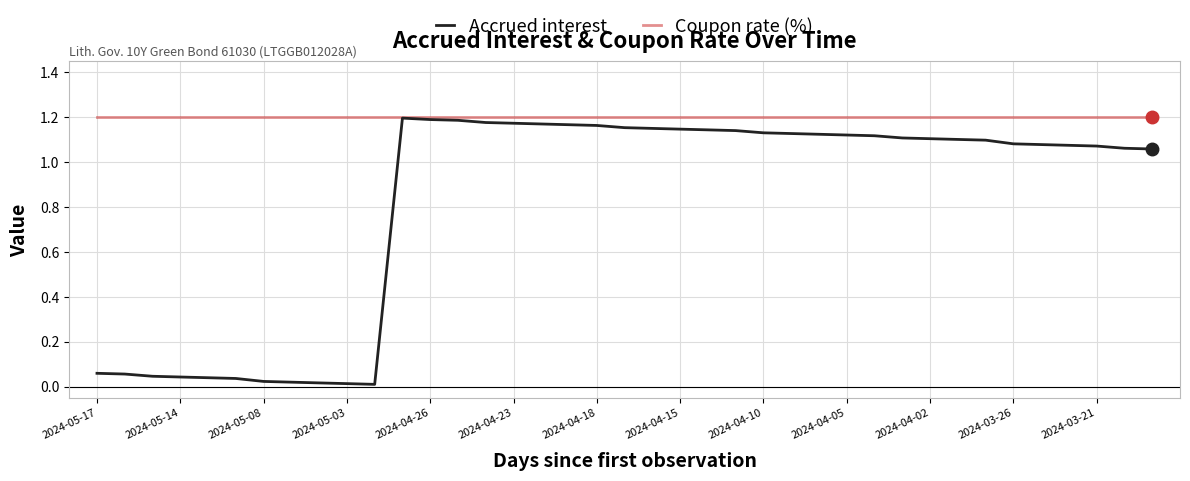

Which series has the largest range (max minus min)?

Accrued interest